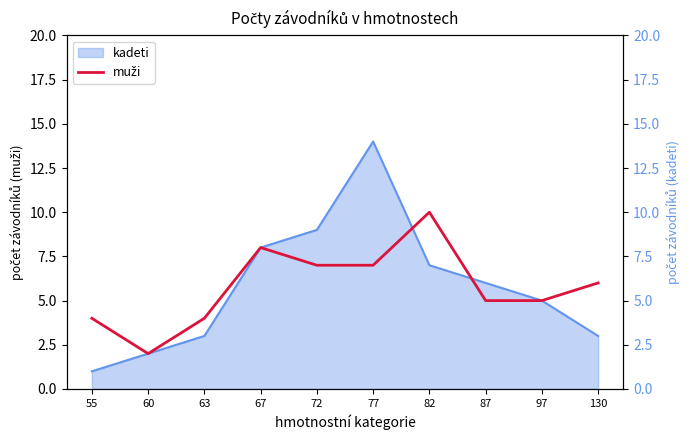

What is the change in value from 77 to 130?

-1